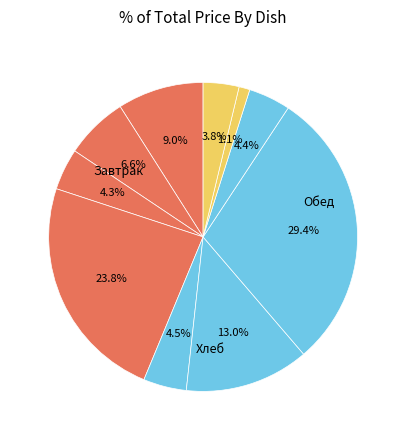

To the nearest percent, what is the average slice percentage?

10%